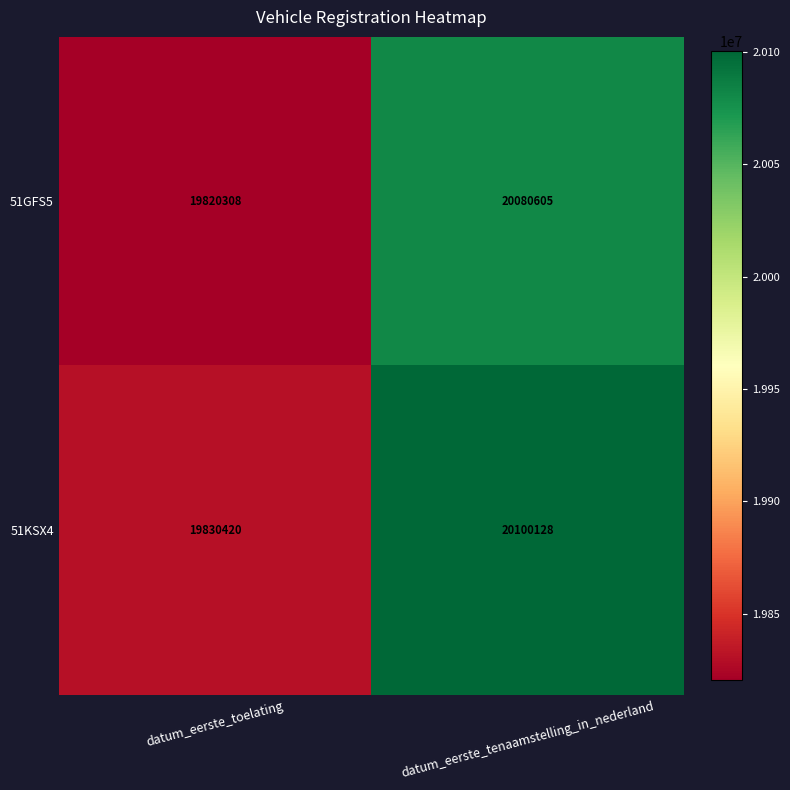

Reading right to left, transcribe all the data shown in this chart.

51GFS5: datum_eerste_tenaamstelling_in_nederland=20080605	datum_eerste_toelating=19820308
51KSX4: datum_eerste_tenaamstelling_in_nederland=20100128	datum_eerste_toelating=19830420